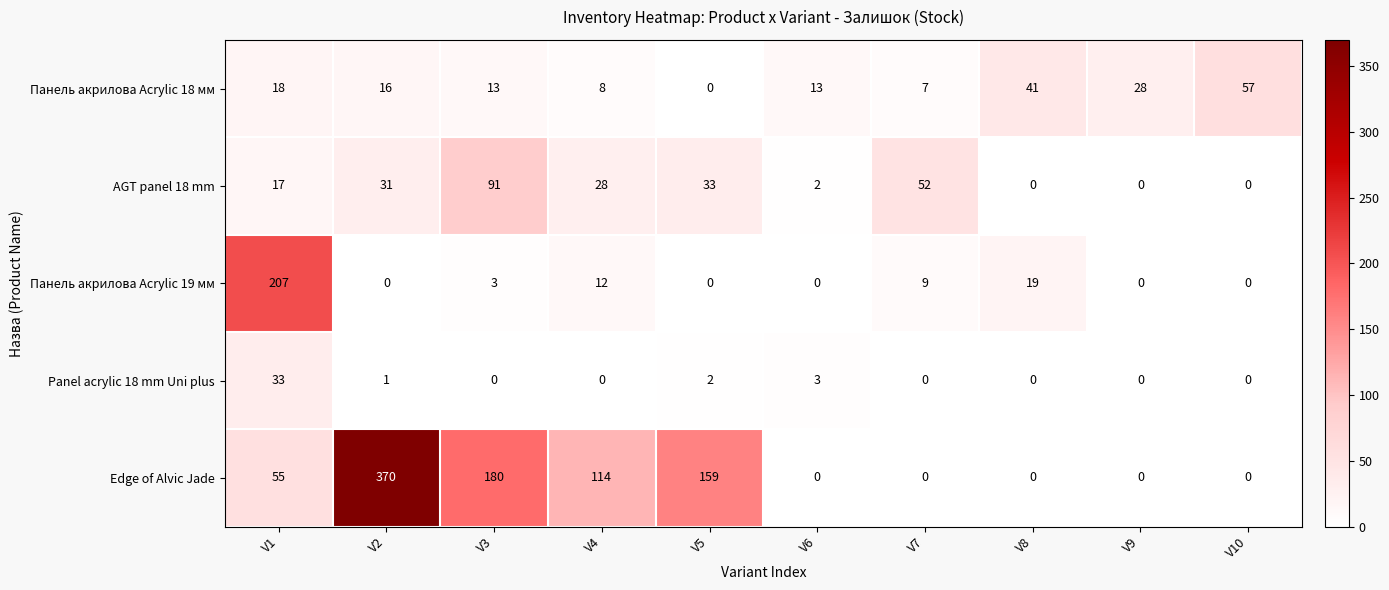

What is the spread (max minus min) of values at V6?

13